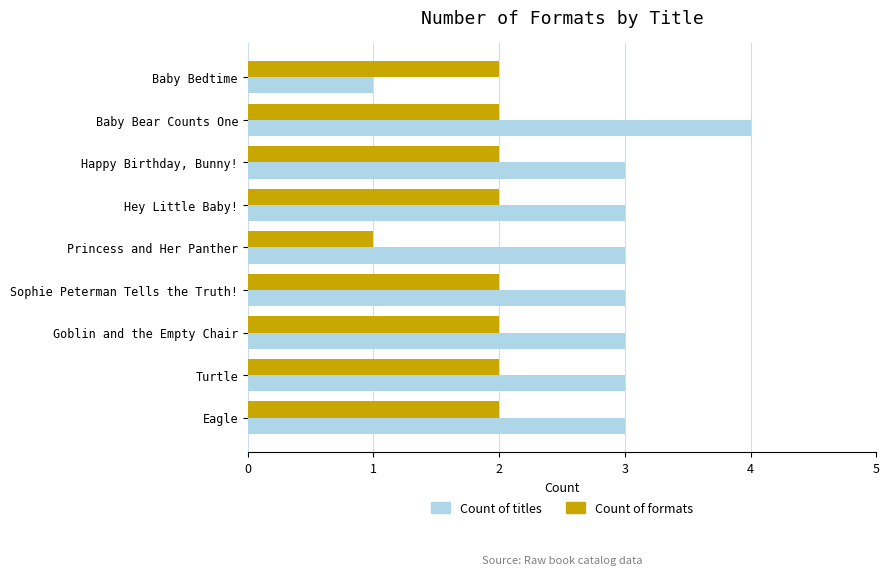

Rank the series at Eagle from lowest to highest value.

Count of formats, Count of titles